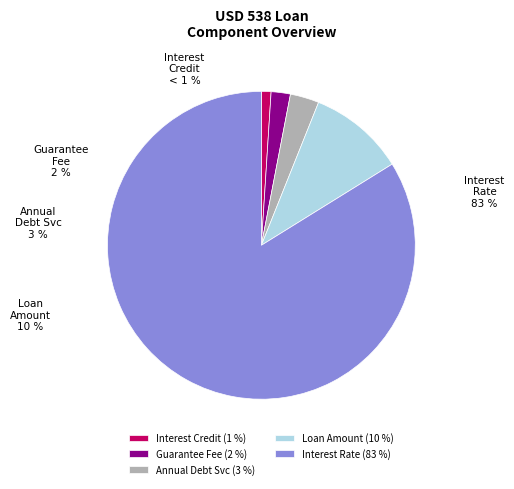

The Interest Rate slice represents 96% of the pie. True or false?

False